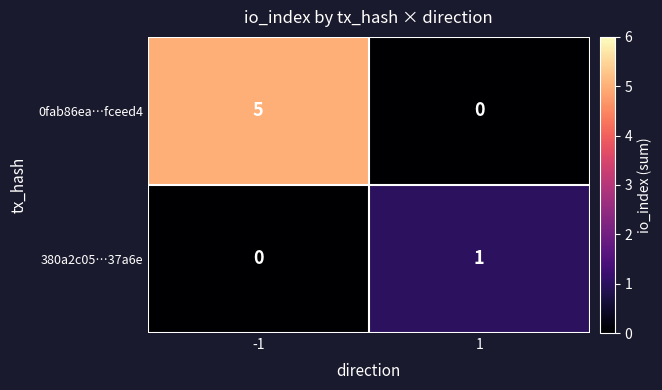

How many data points in 0fab86ea…fceed4 are less than 5?

1